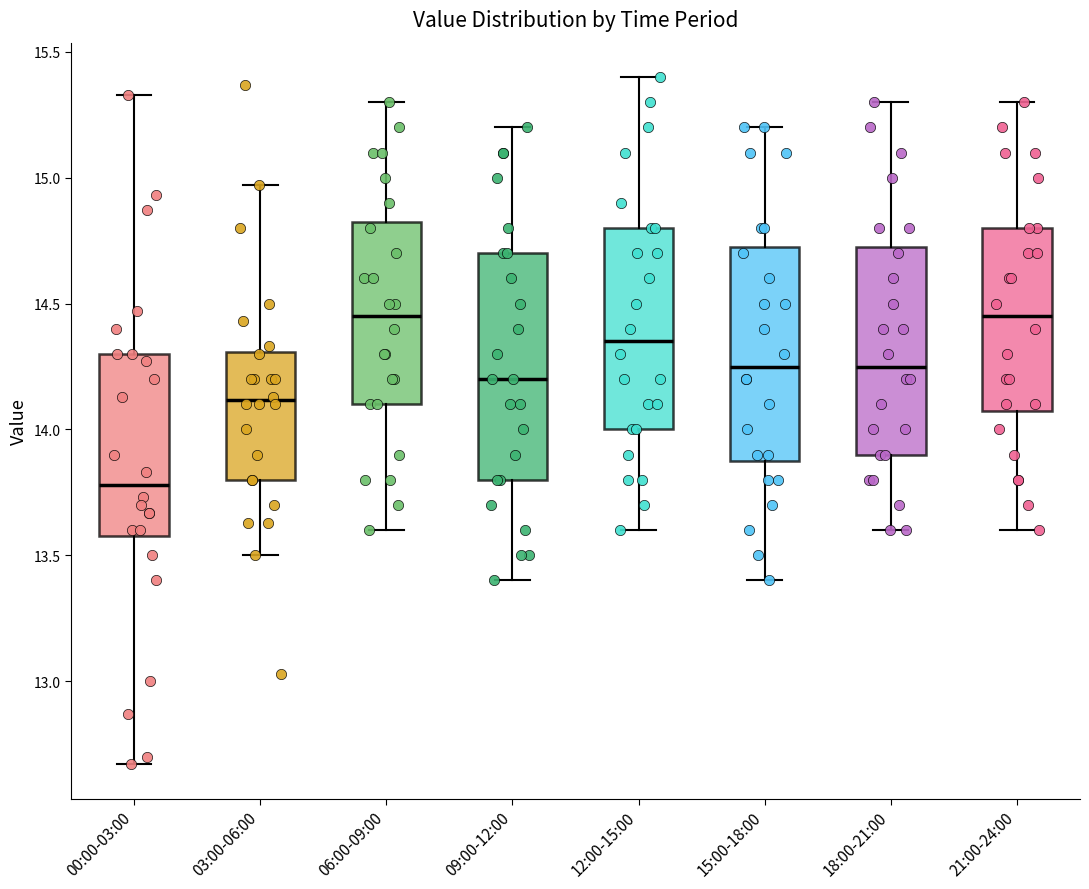

Reading left to right, read every box against the y-axis: the position of its median line, the range the box covers, and the ends of its whiskers. The values are not printed on the chart, so give them approximately, as read against the axis.

00:00-03:00: median 13.80, box 13.60 to 14.30, whiskers 12.65 to 15.35
03:00-06:00: median 14.10, box 13.80 to 14.30, whiskers 13.50 to 14.95
06:00-09:00: median 14.45, box 14.10 to 14.85, whiskers 13.60 to 15.30
09:00-12:00: median 14.20, box 13.80 to 14.70, whiskers 13.40 to 15.20
12:00-15:00: median 14.35, box 14.00 to 14.80, whiskers 13.60 to 15.40
15:00-18:00: median 14.25, box 13.90 to 14.75, whiskers 13.40 to 15.20
18:00-21:00: median 14.25, box 13.90 to 14.75, whiskers 13.60 to 15.30
21:00-24:00: median 14.45, box 14.10 to 14.80, whiskers 13.60 to 15.30